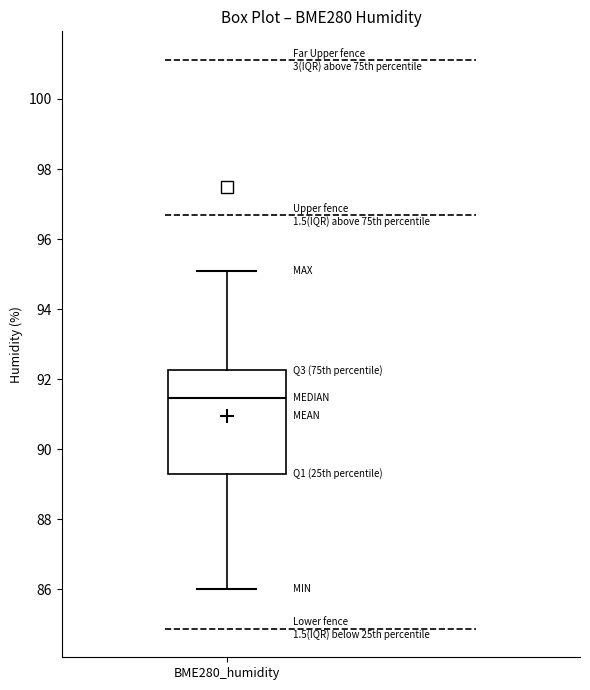

Read this box plot against the y-axis: the position of the median line, the range covered by the box, and the ends of both whiskers. The values are not printed on the chart, so give them approximately, as read against the axis.

median 91.4, box 89.4 to 92.2, whiskers 86.0 to 95.2